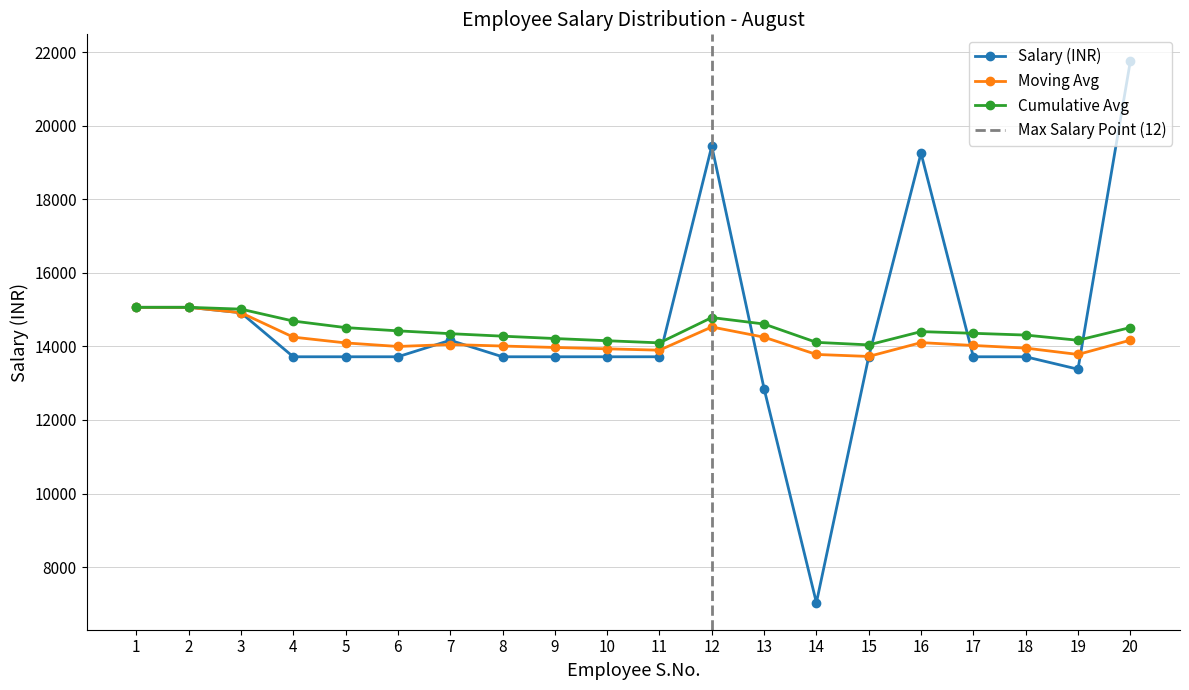

What is the average value of the Moving Avg series?

14177